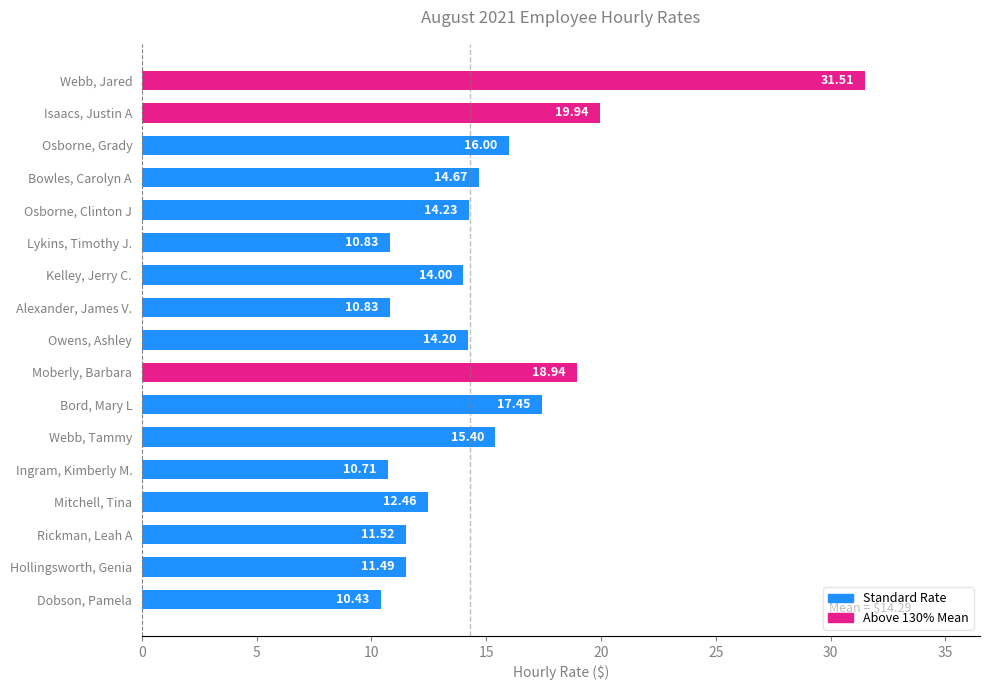

What is the ratio of the value at Osborne, Clinton J to the value at Rickman, Leah A?

1.2